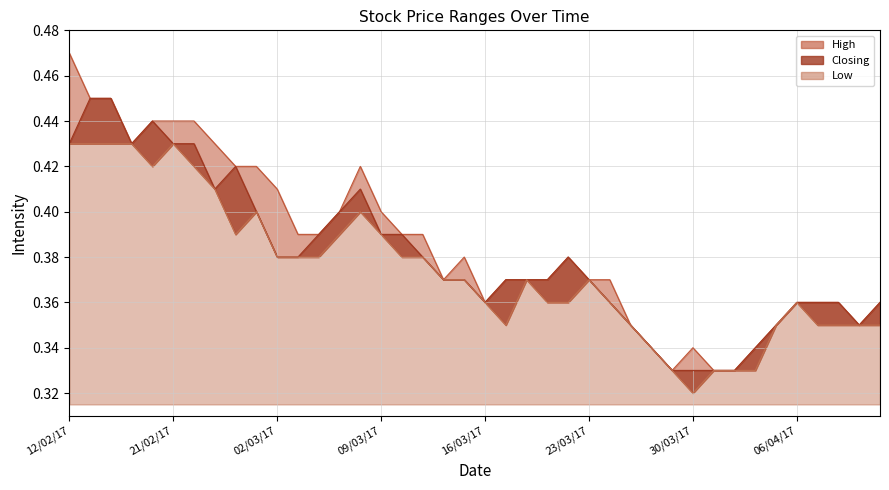

What is the greatest value displayed?

0.5